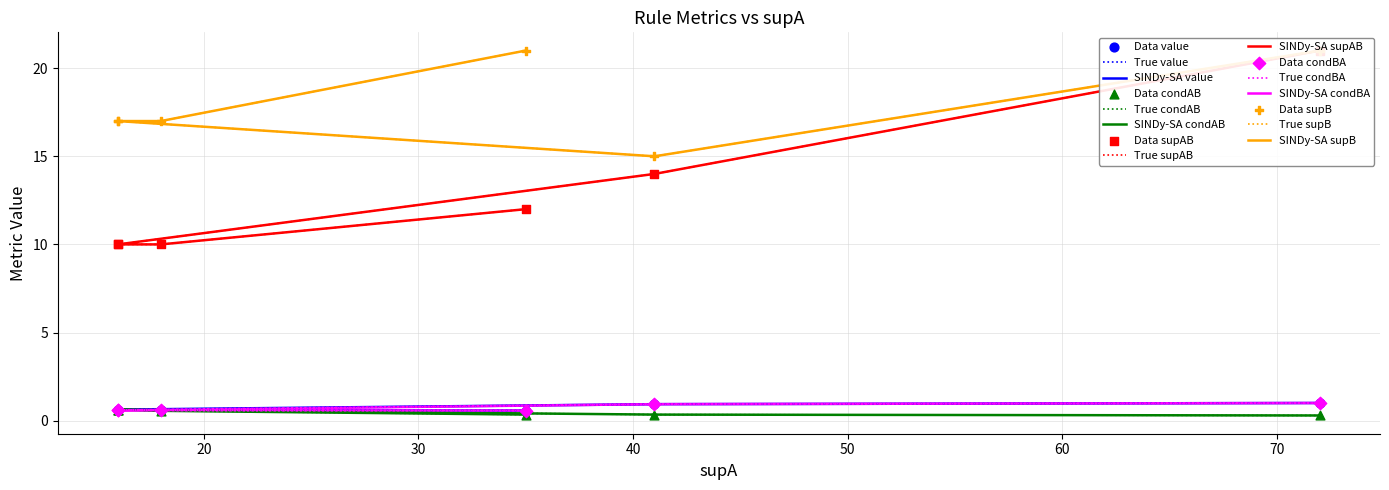

Which series has the largest total across all categories?

supB